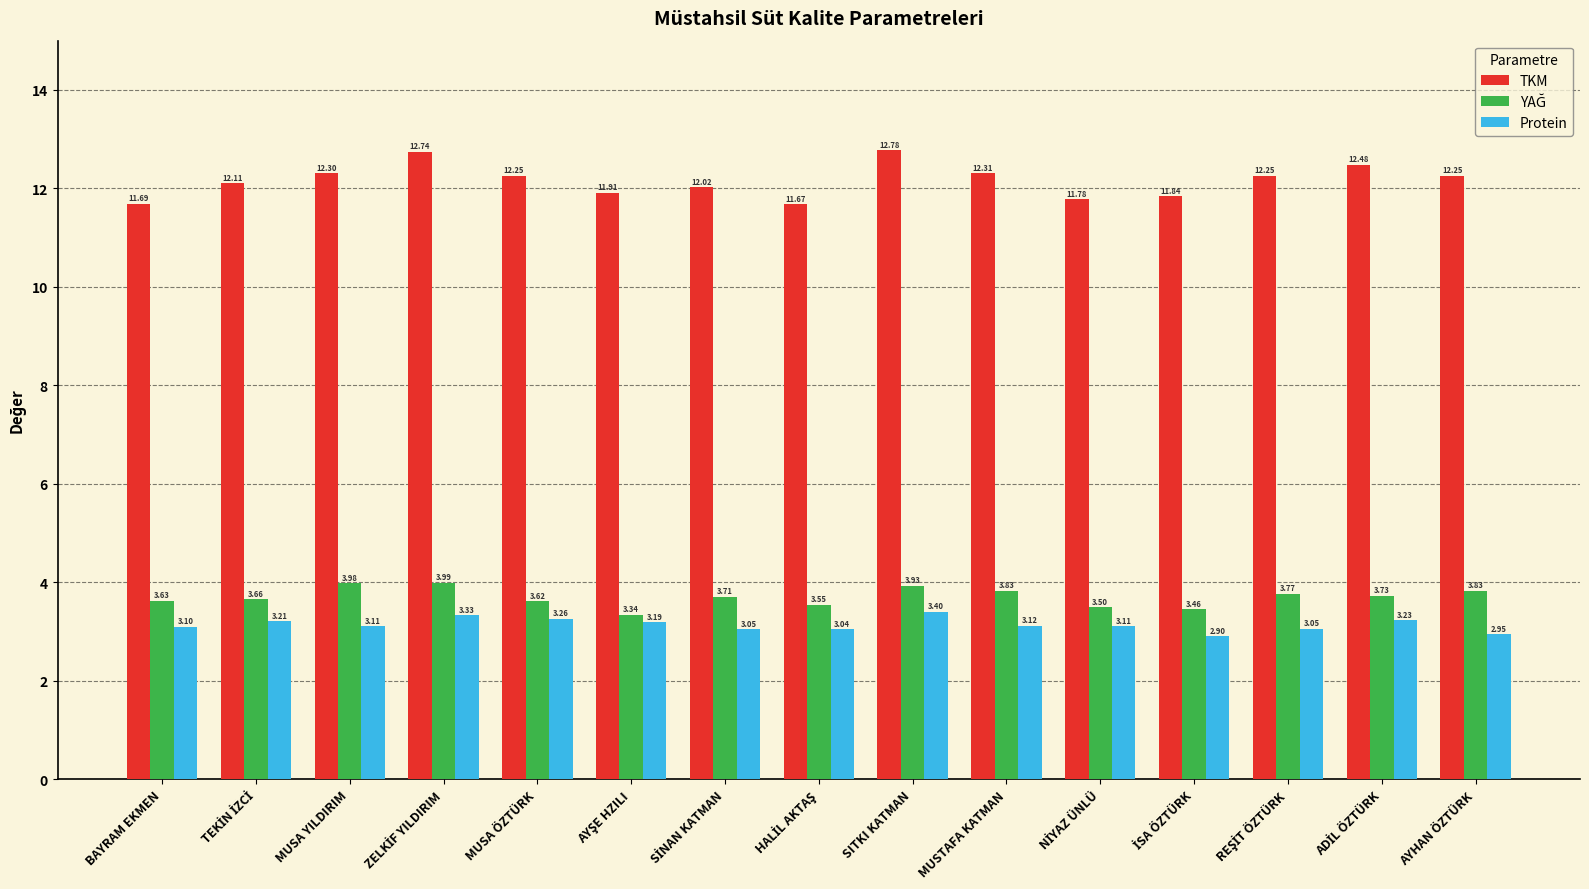

What is the label of the 11th bar from the right?

MUSA ÖZTÜRK